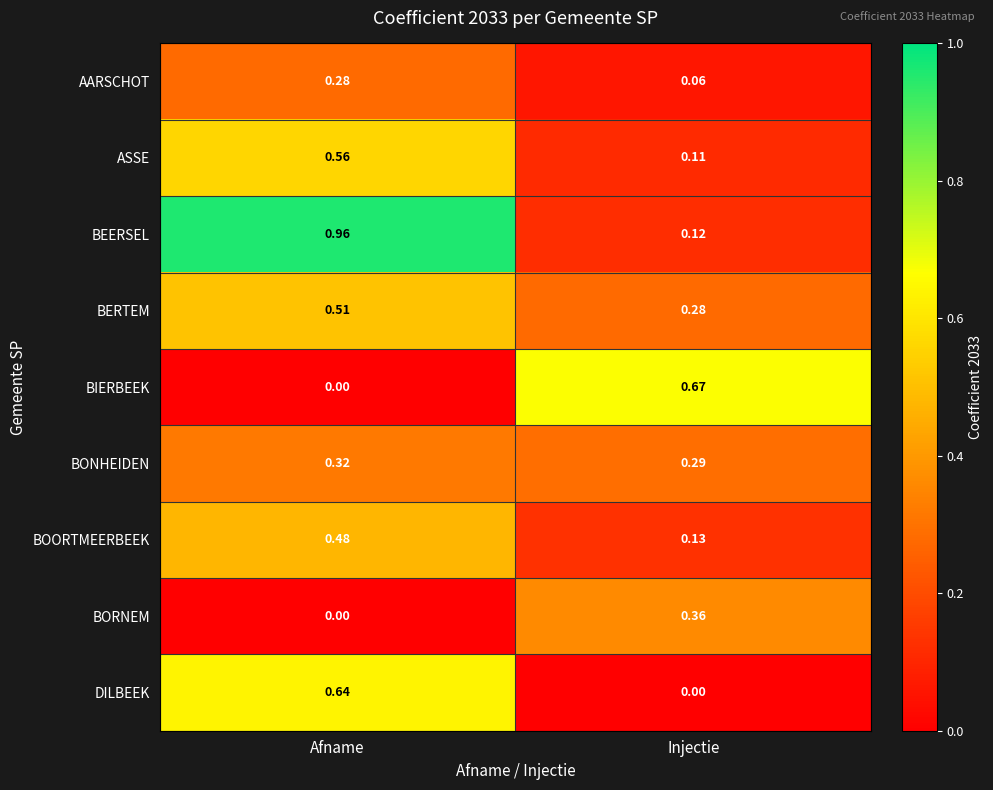

Count the number of categories in the chart.

2